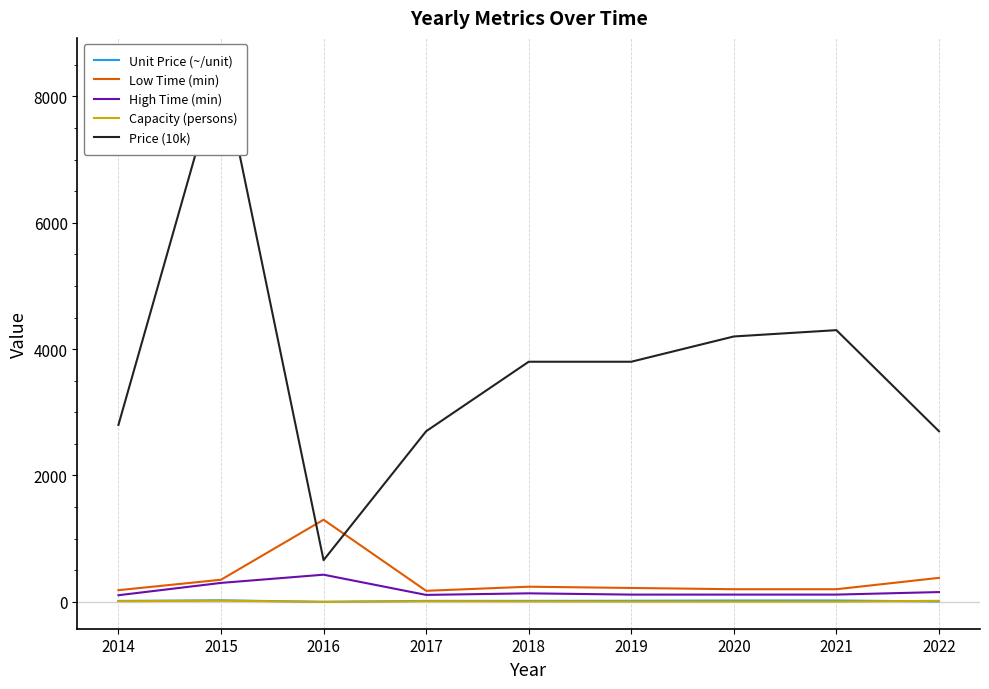

Does the chart have visible grid lines?

No